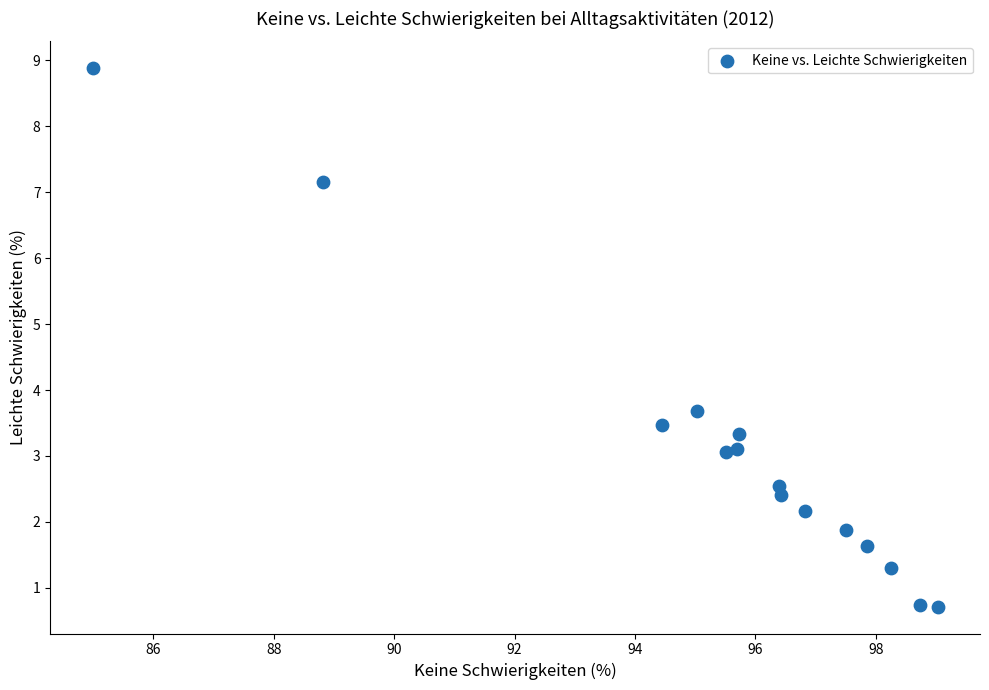

What is the range of Y values (max minus min)?

8.2